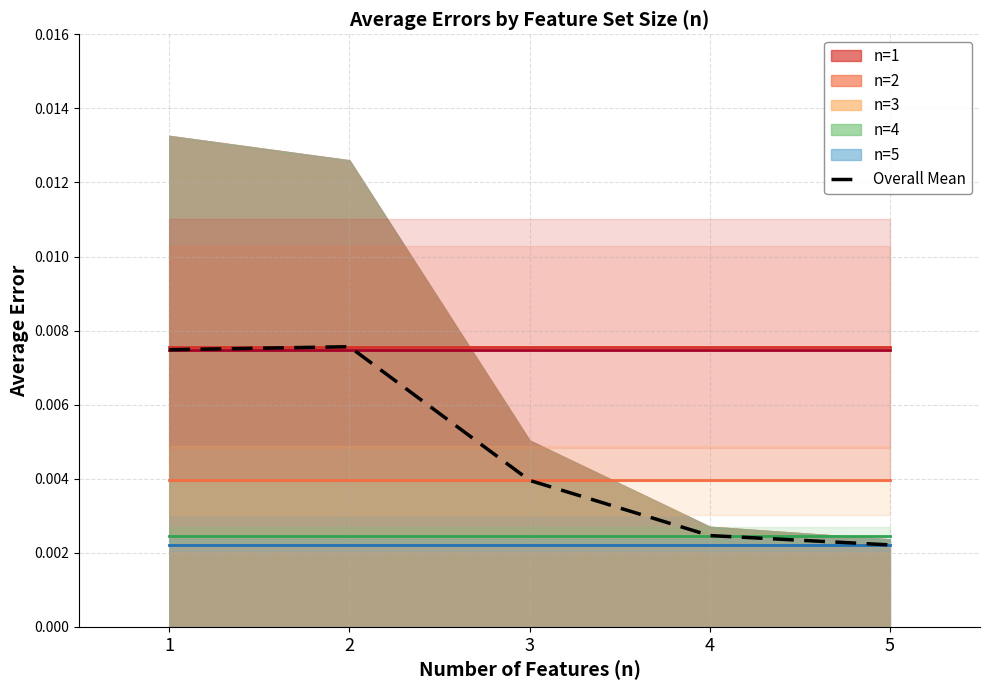

Reading left to right, list all the values displayed in this chart.

1=0.0	2=0.0	3=0.0	4=0.0	5=0.0